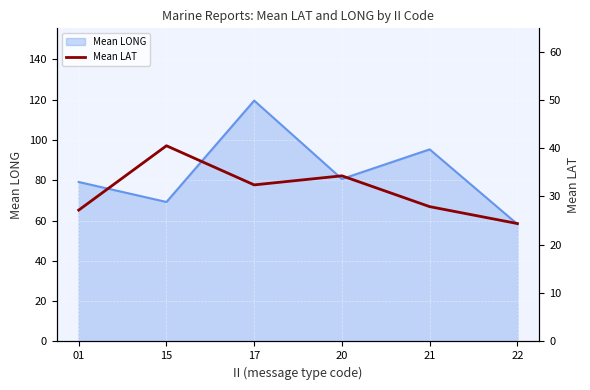

Rank the categories by value from highest to lowest.

15, 20, 17, 21, 01, 22